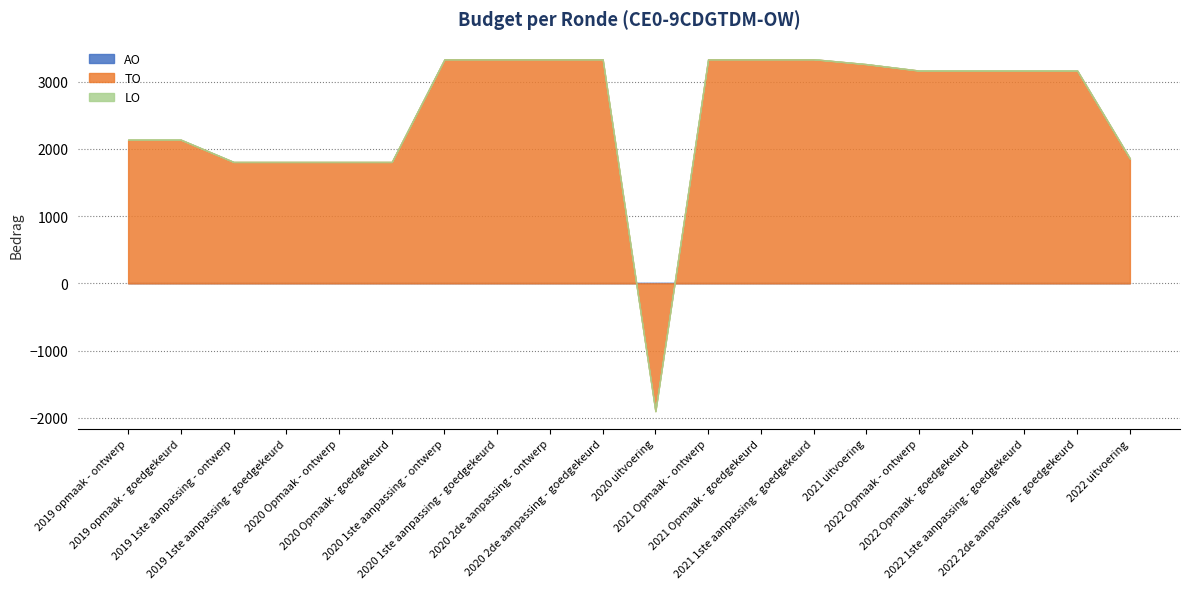

At which label does TO reach its peak?

2020 1ste aanpassing - ontwerp